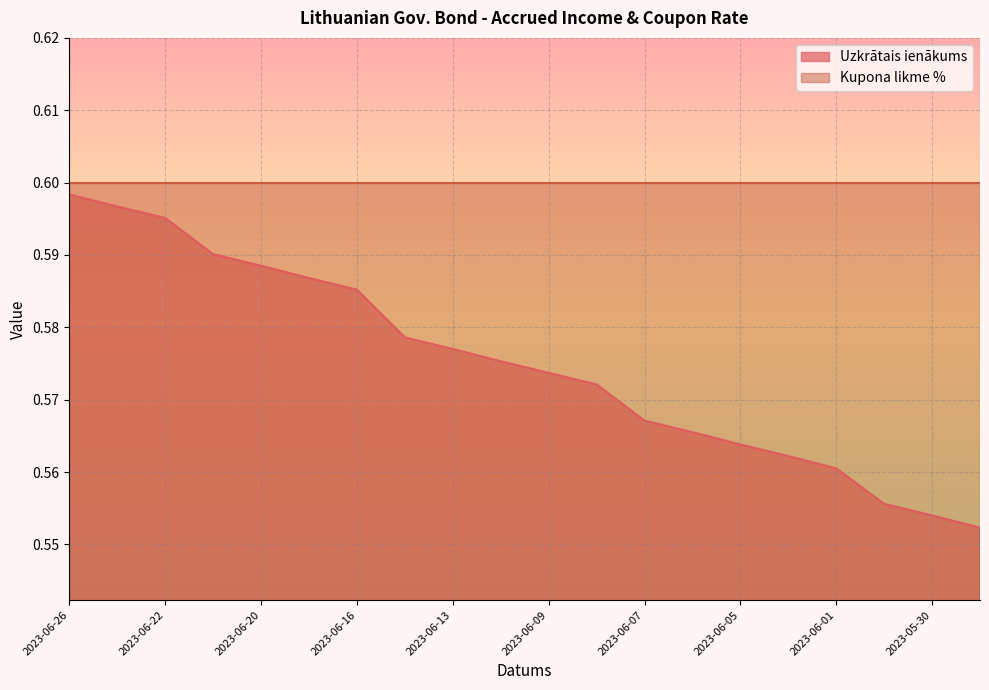

Is it true that the value at 2023-06-14 is 0.8?

False